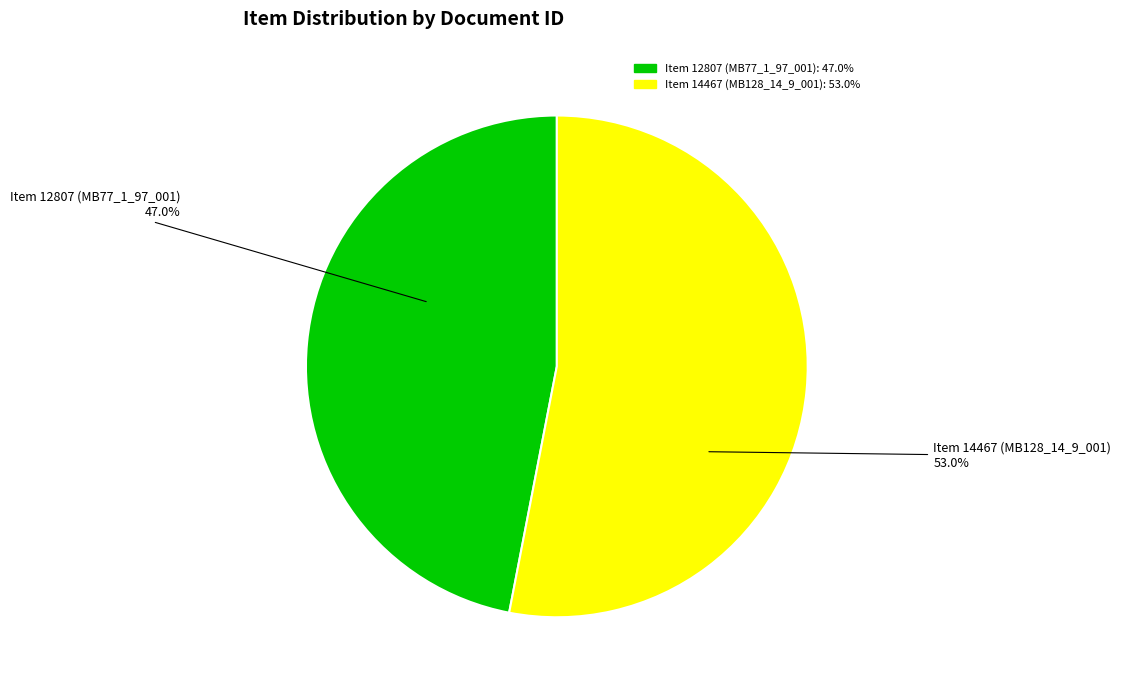

Does any single category account for the majority?

Yes